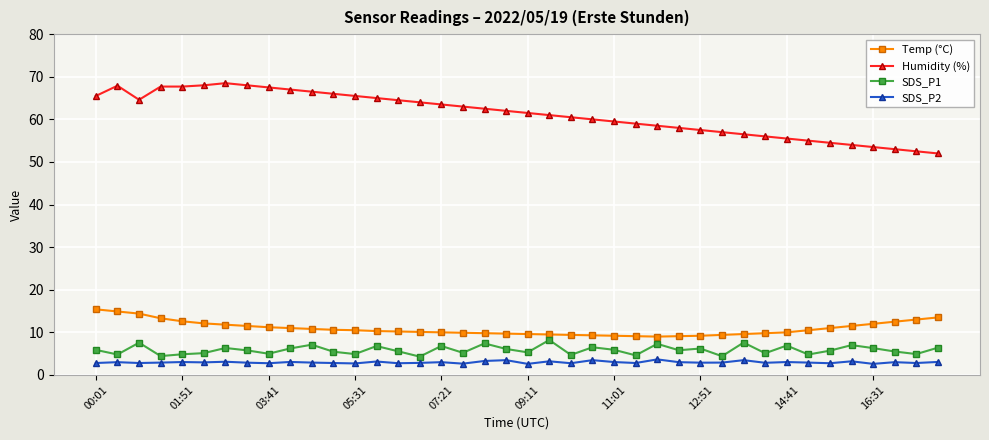

What is the smallest value displayed?

2.6